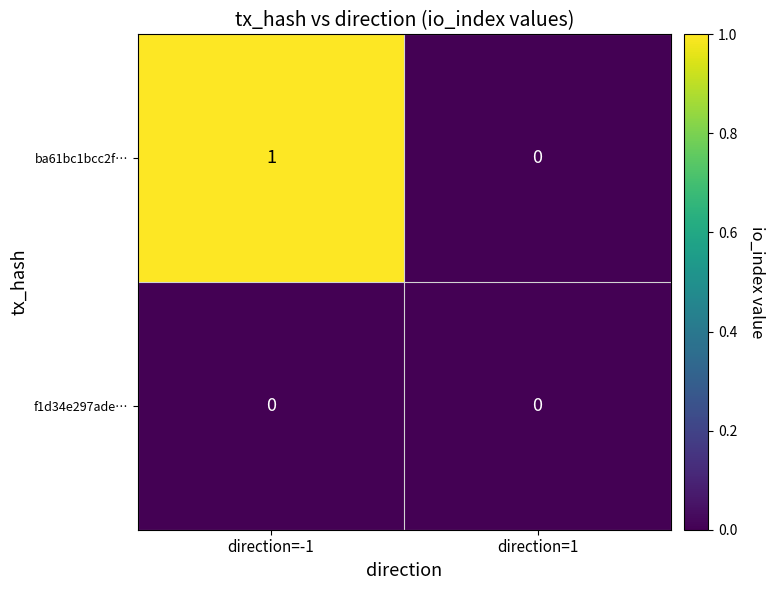

At which category does the chart reach its peak across all series?

direction=-1